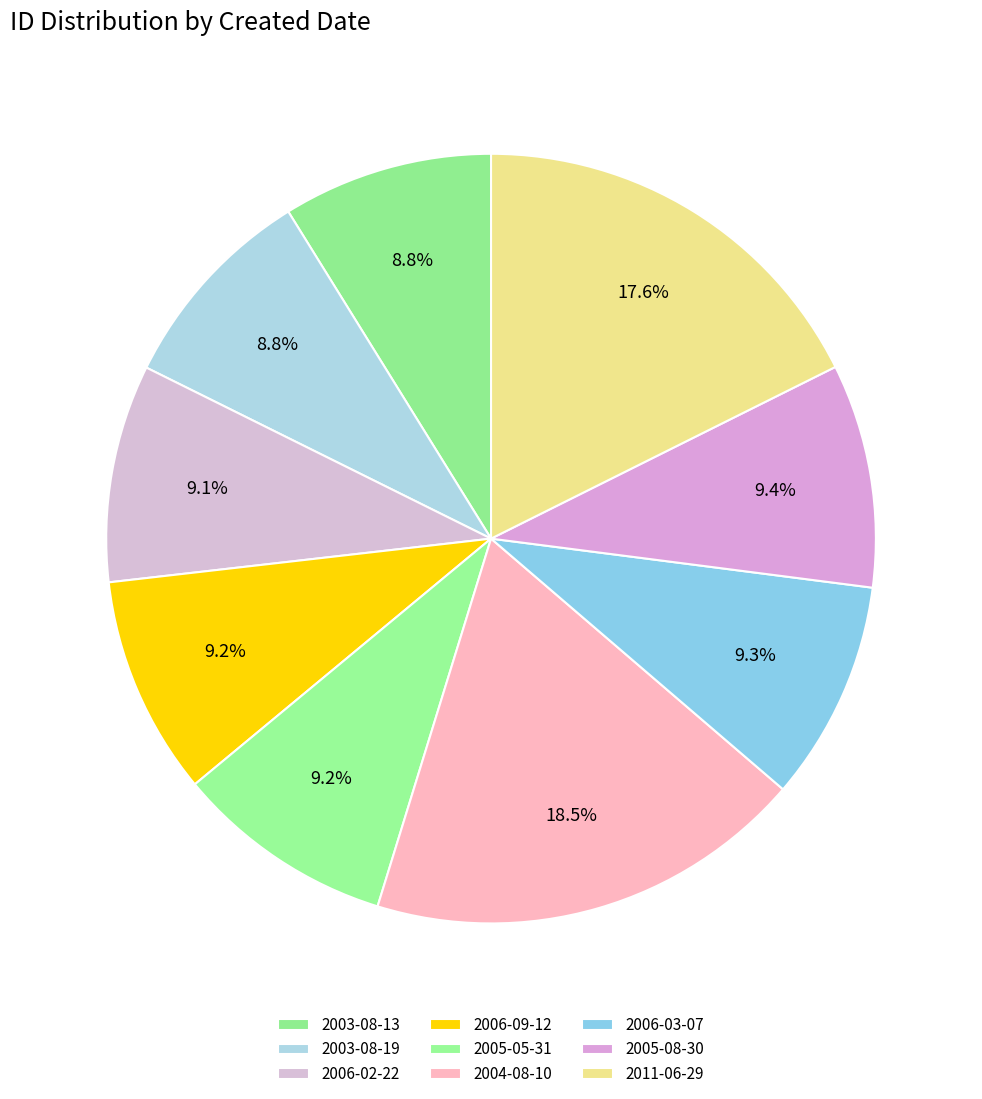

How many segments does this pie chart have?

9